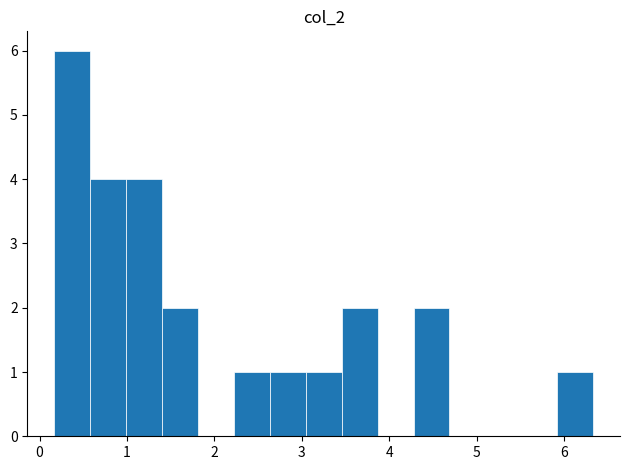

Reading left to right, transcribe this chart: for each bar, give the range it covers on the x-axis and its height. Neither the bar edges nor the heights are printed on the chart, so give them approximately, as read against the axes.

0.2 to 0.6: 6
0.6 to 1.0: 4
1.0 to 1.4: 4
1.4 to 1.8: 2
1.8 to 2.2: 0
2.2 to 2.6: 1
2.6 to 3.0: 1
3.0 to 3.5: 1
3.5 to 3.9: 2
3.9 to 4.3: 0
4.3 to 4.7: 2
4.7 to 5.1: 0
5.1 to 5.5: 0
5.5 to 5.9: 0
5.9 to 6.3: 1